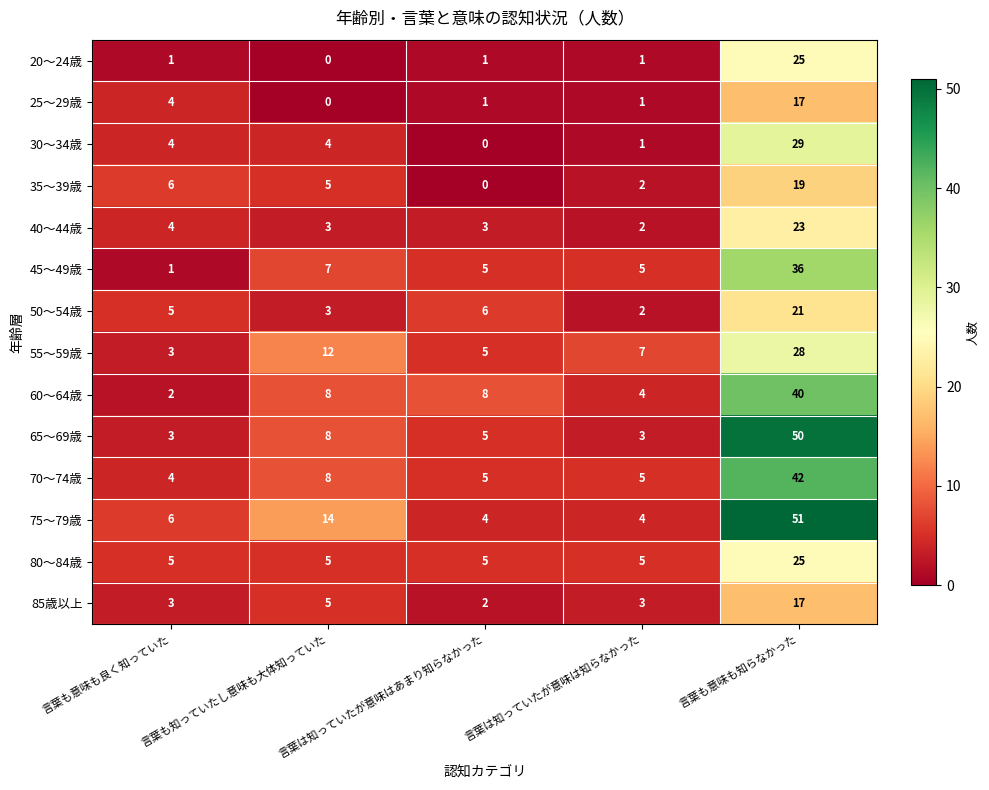

What is the spread (max minus min) of values at 言葉は知っていたが意味はあまり知らなかった?

8